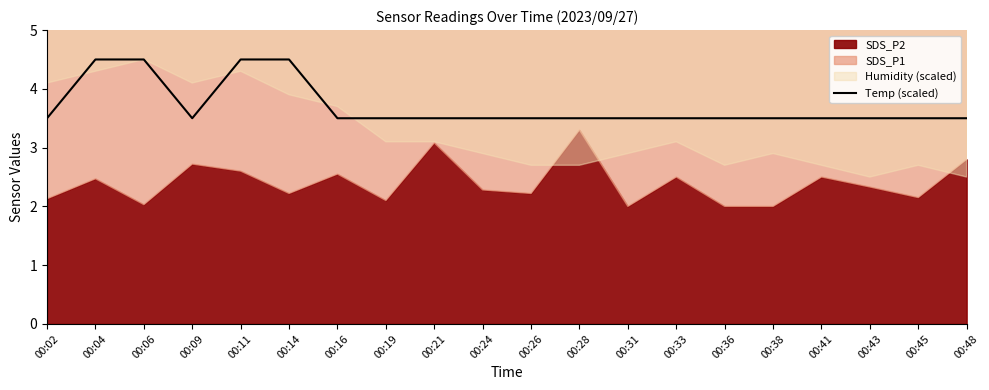

Is it true that Temp (scaled) equals 6.2 at 00:28?

False